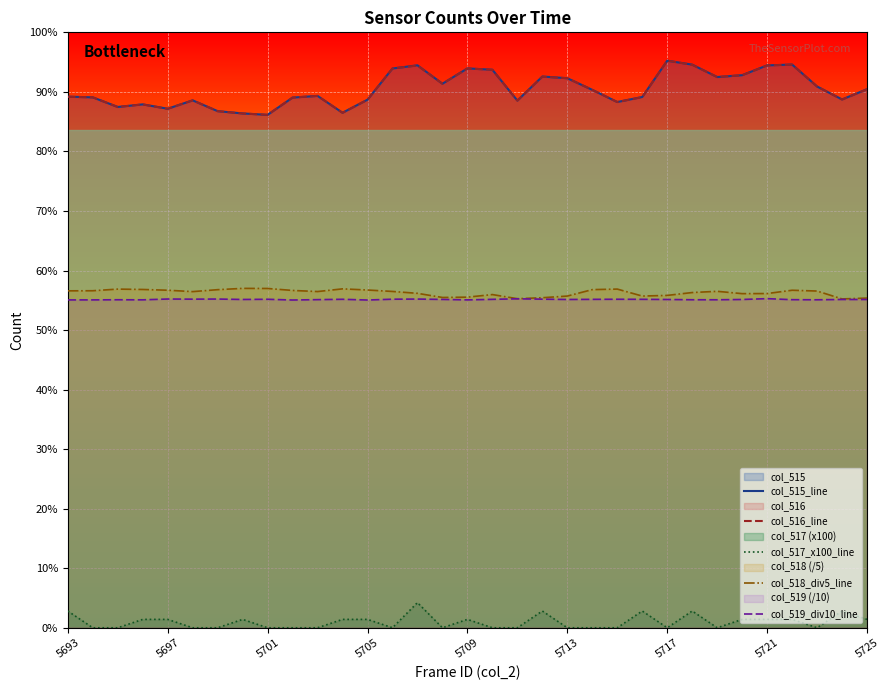

List the labels in order of col_517_x100_line value, smallest first.

5697, 5701, 5713, 5717, 5725, 9, 10, 13, 15, 17, 18, 20, 21, 22, 24, 26, 30, 5705, 5709, 5721, 11, 12, 16, 27, 28, 29, 32, 5693, 19, 23, 25, 31, 14